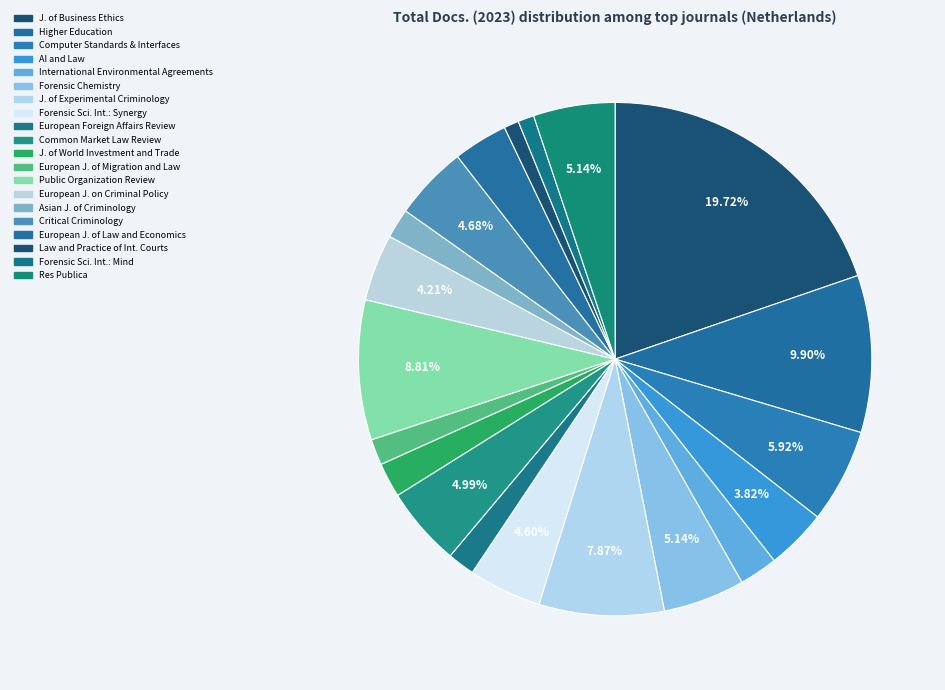

To the nearest percent, what is the difference between the largest and smallest slice percentages?

19%